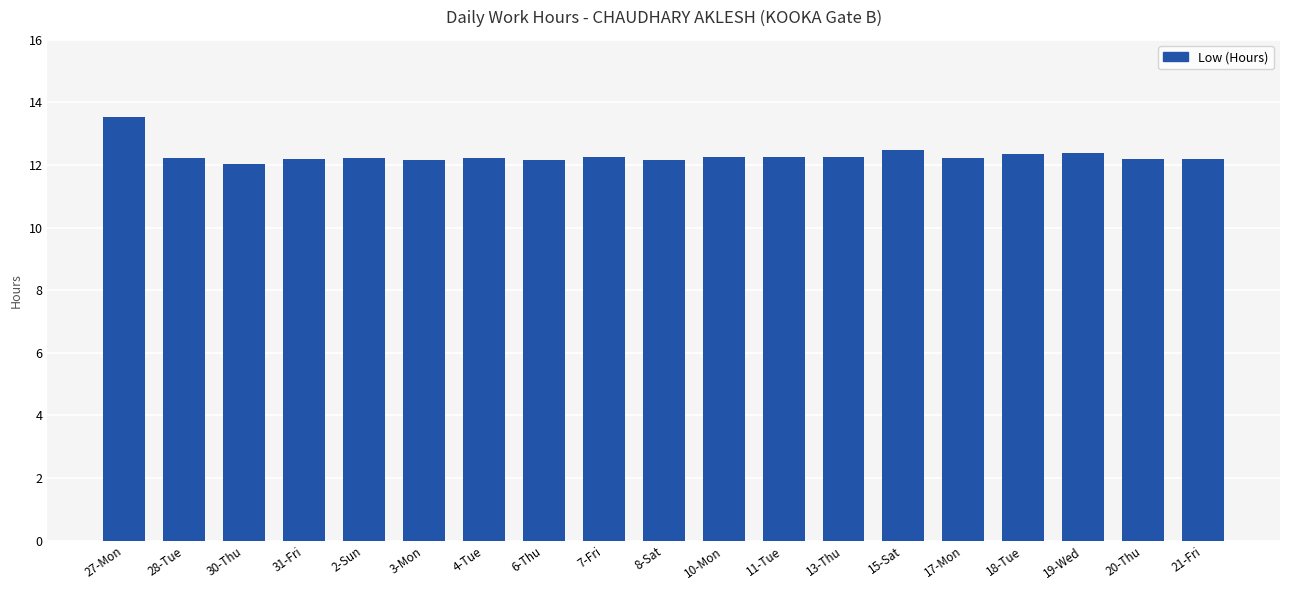

What is the change in value from 19-Wed to 21-Fri?

-0.2